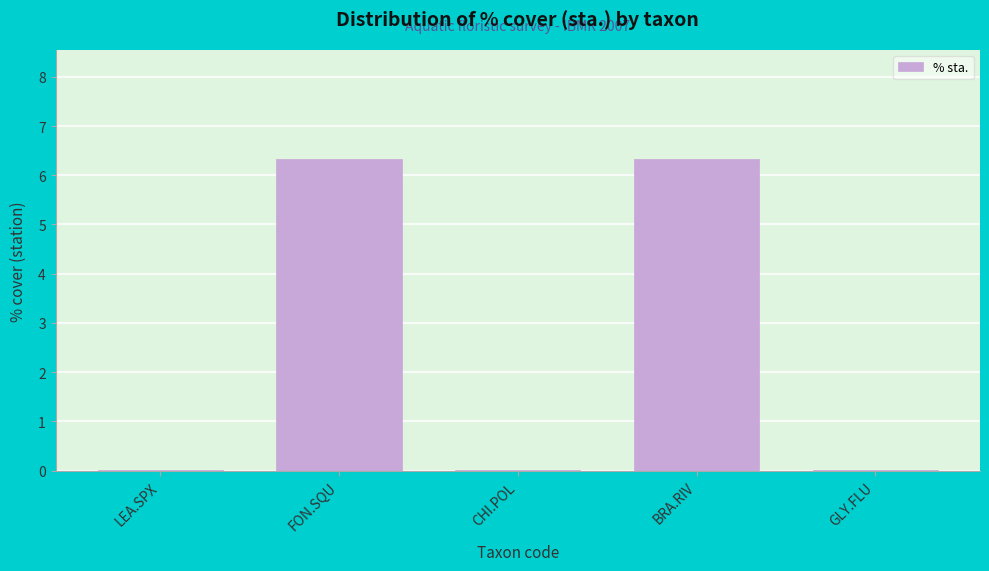

What is the sum of all values?

12.7